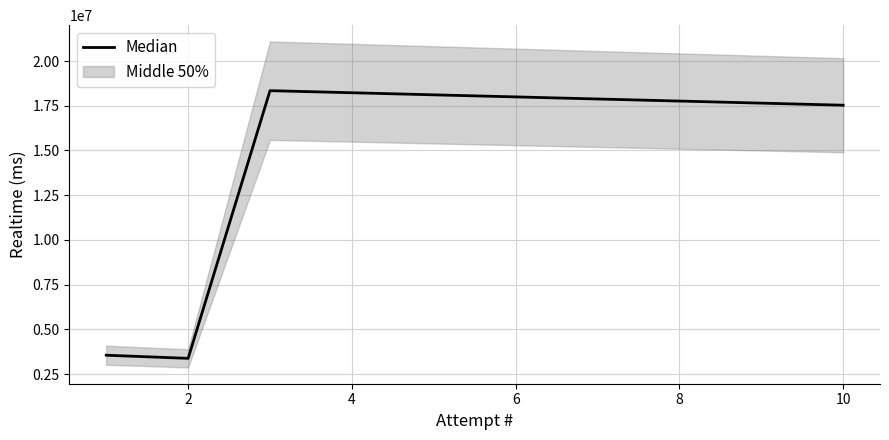

The value of Median at 2 is 1584989. True or false?

False